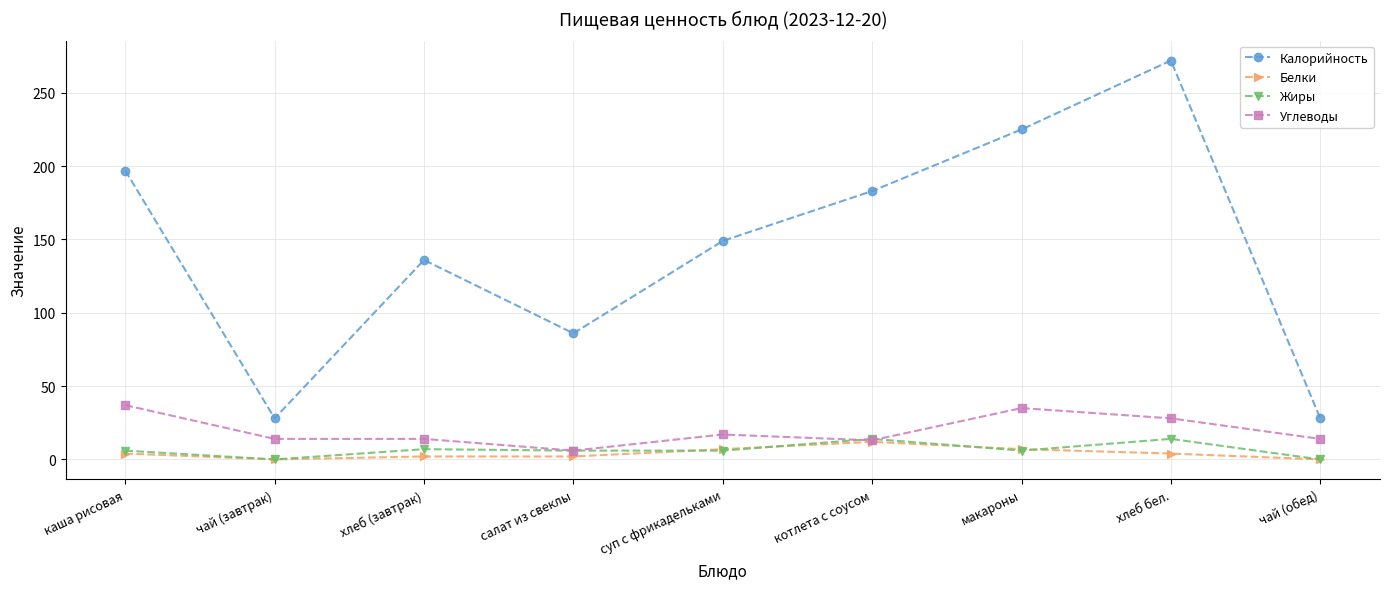

What is the sum of all Углеводы values?

178